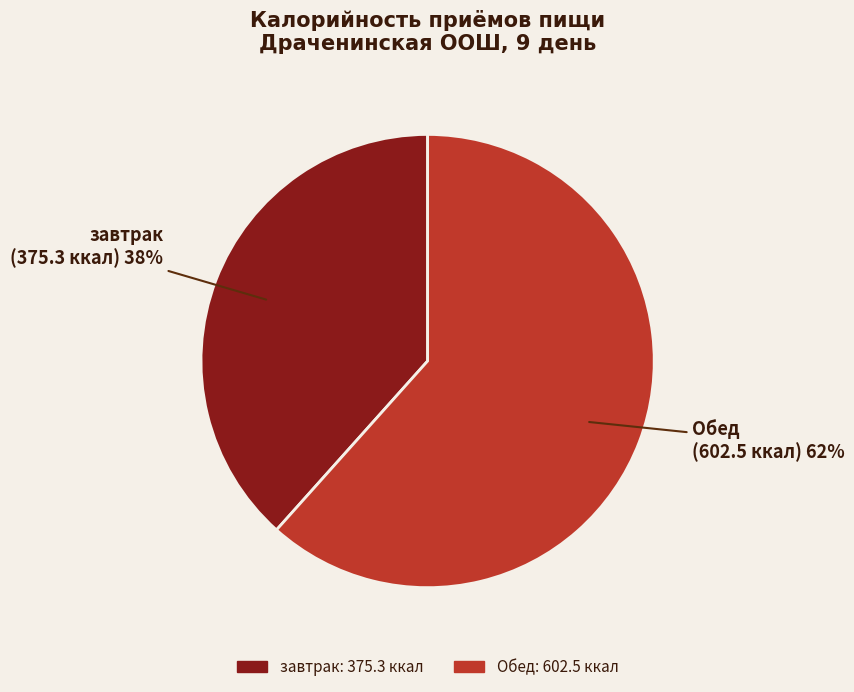

Which slice represents more than half of the pie?

Обед